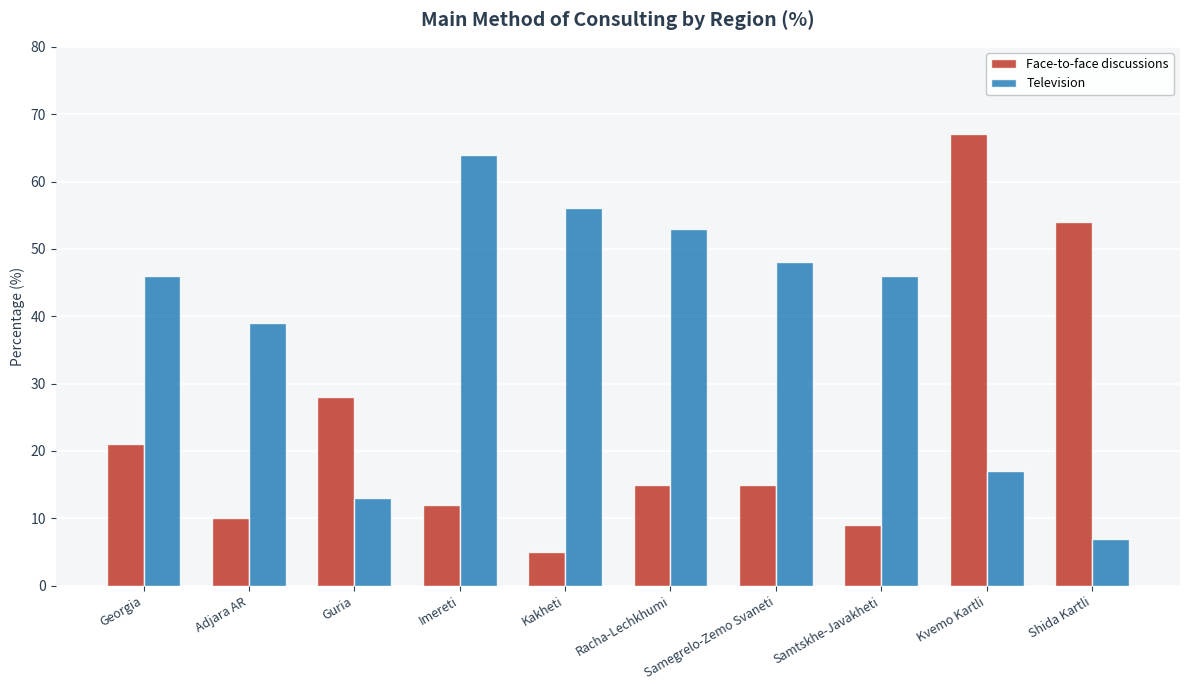

Which category has the highest value across all series?

Kvemo Kartli